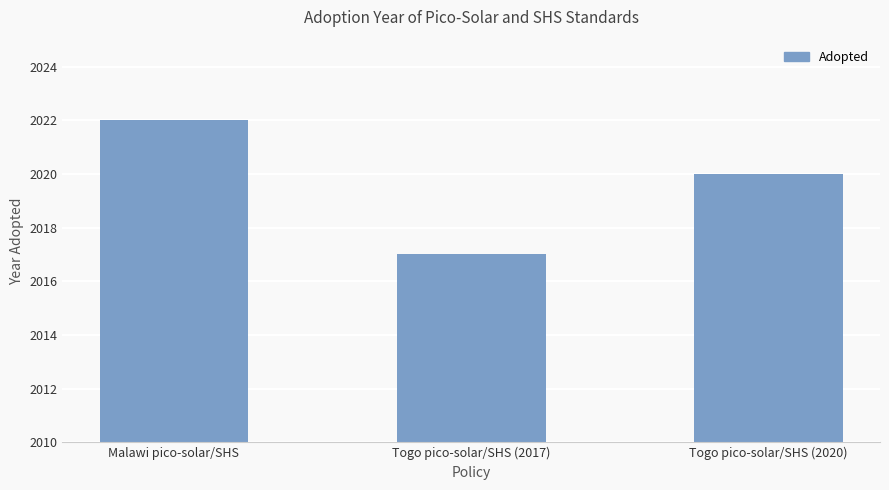

Between Togo pico-solar/SHS (2017) and Malawi pico-solar/SHS, which is larger?

Malawi pico-solar/SHS